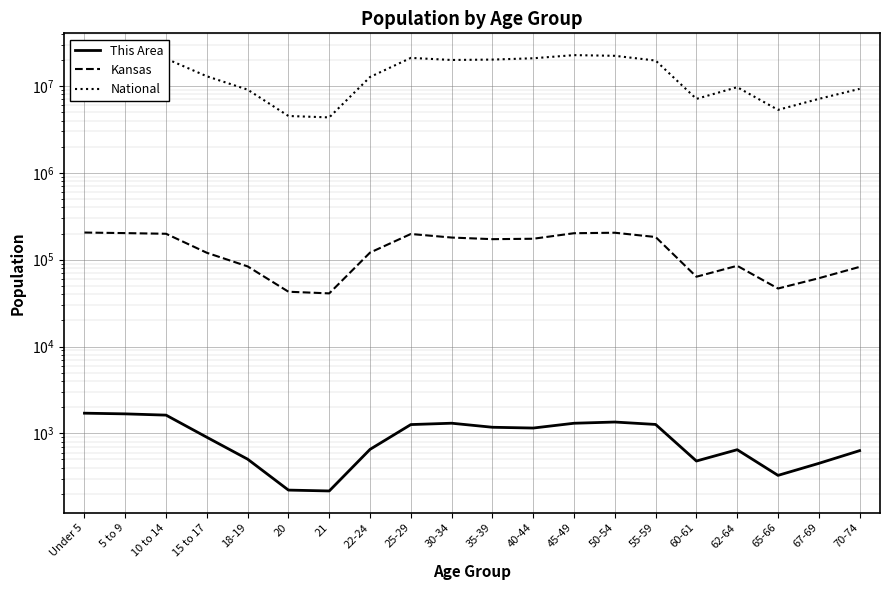

How many data points does each series have?

20